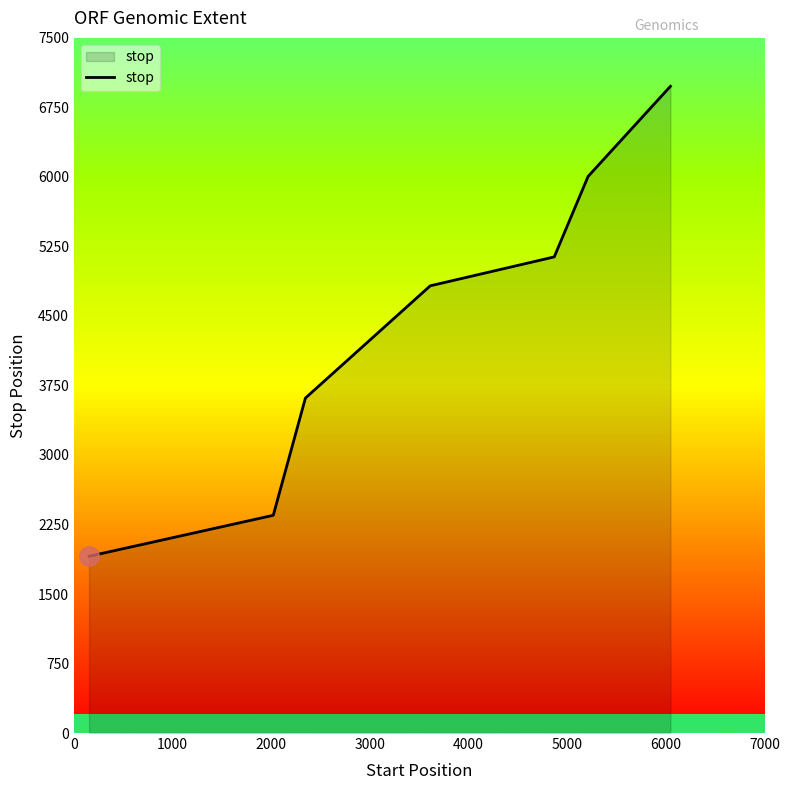

What is the greatest value displayed?

6978